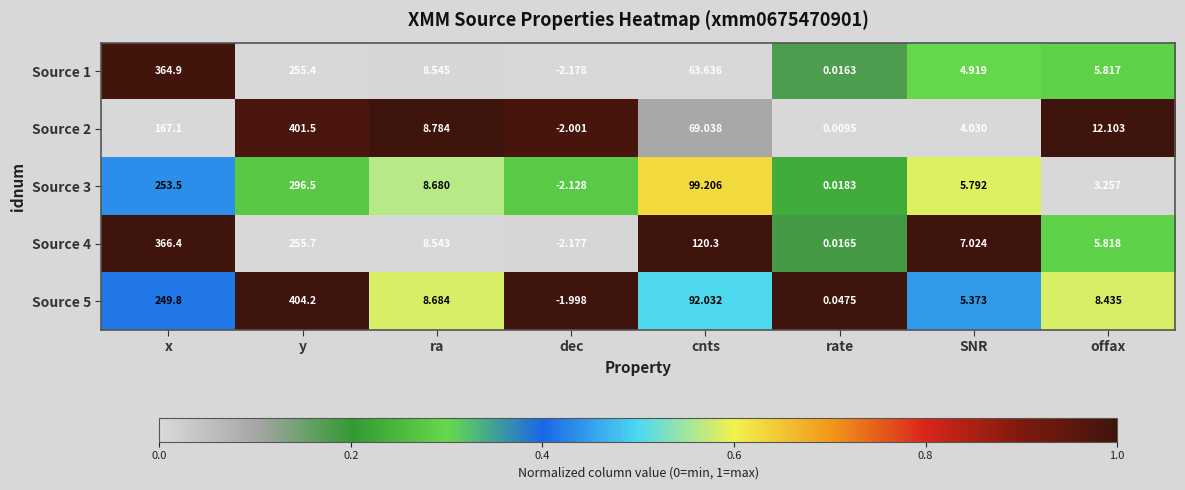

What is the difference between the highest and lowest values at SNR?

3.0